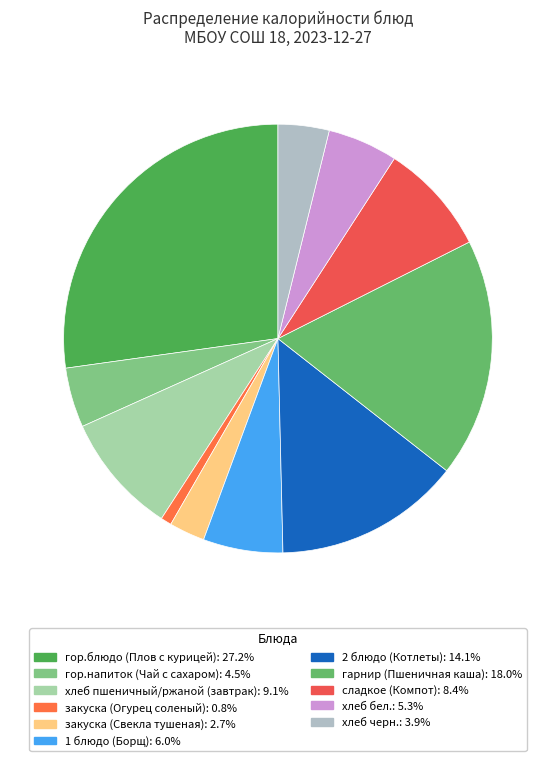

The хлеб черн. slice represents 4% of the pie. True or false?

True